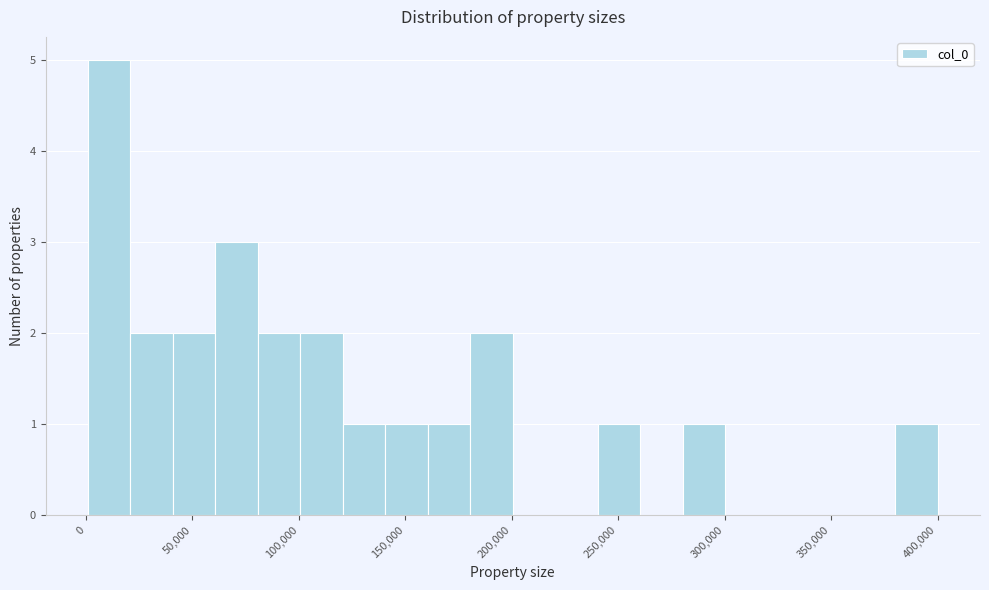

Around what value on the x-axis is the tallest bar? Give the approximate position of its centre, as read against the axis.

10000